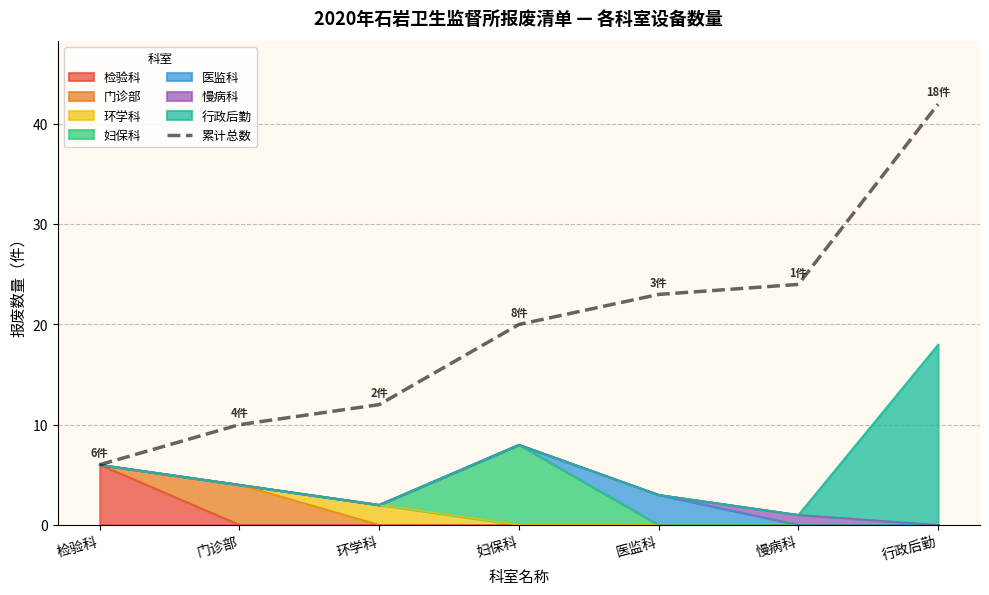

List the labels in order of value, largest first.

行政后勤, 慢病科, 医监科, 妇保科, 环学科, 门诊部, 检验科